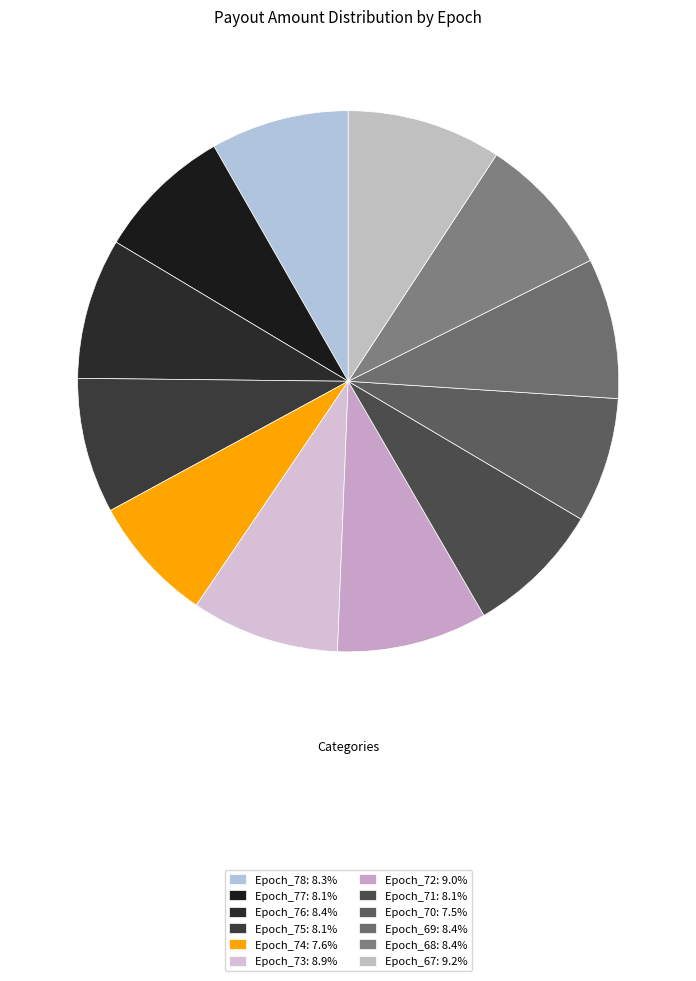

What is the smallest slice in the pie chart?

Epoch_70